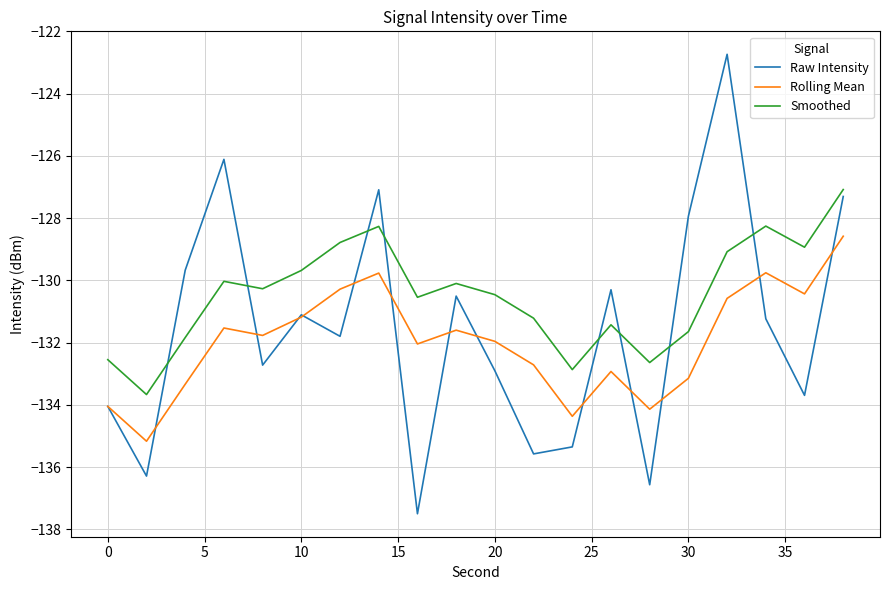

Does the chart have visible grid lines?

Yes